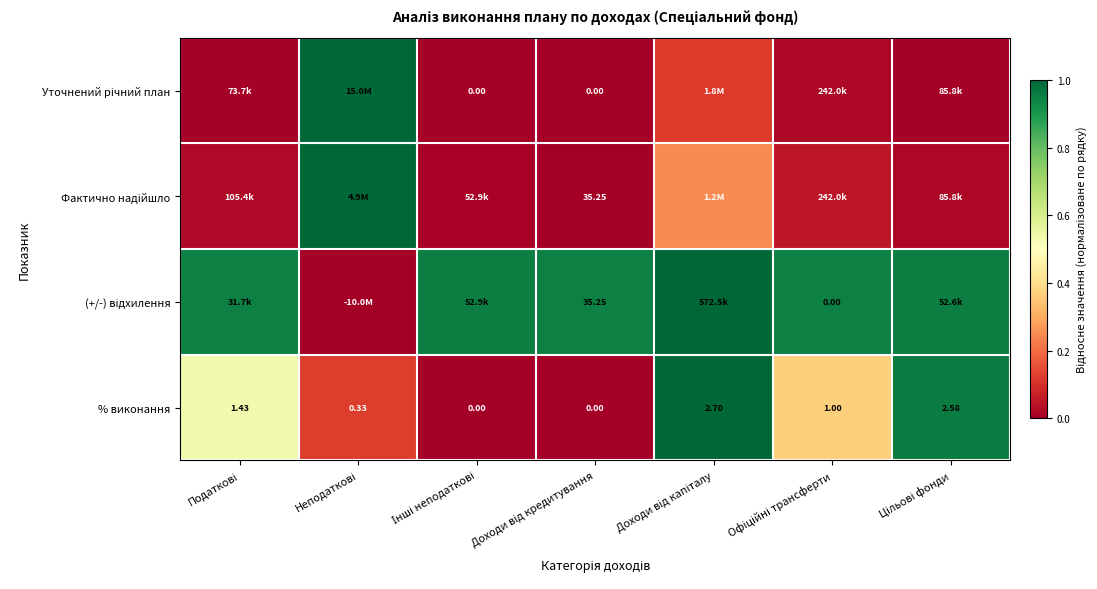

Which has a higher value, Неподаткові or Офіційні трансферти?

Неподаткові